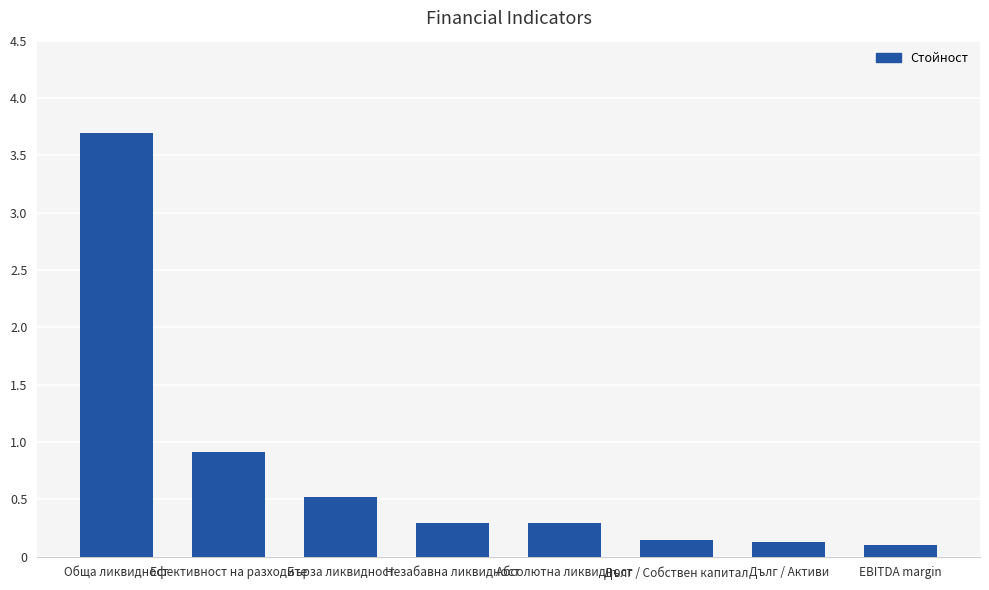

What is the average value?

0.8